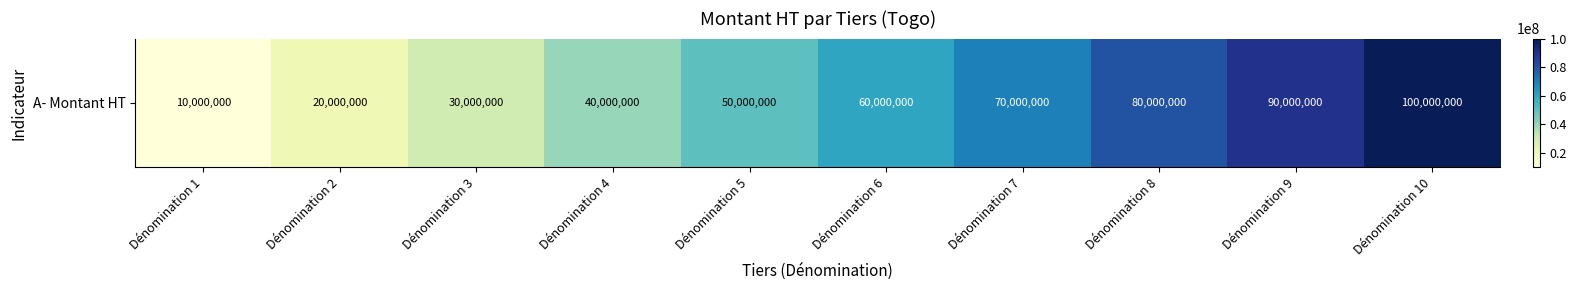

The chart shows a value of 70000000 at Dénomination 7. True or false?

True